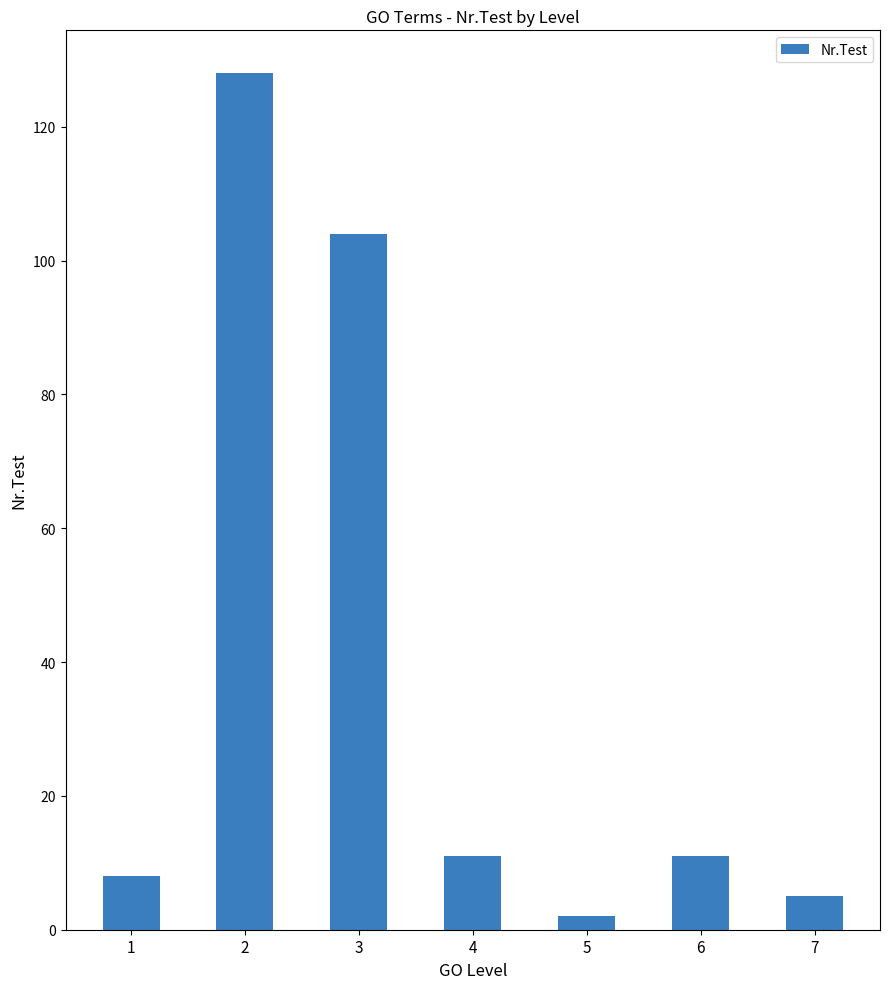

True or false: the data shows 11 at 4.

True